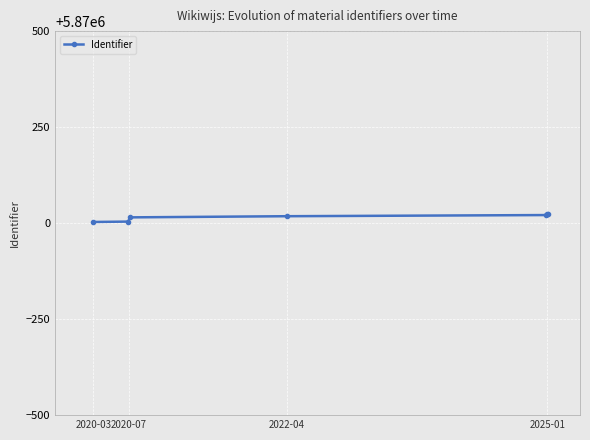

What is the difference between the maximum and minimum values?

22